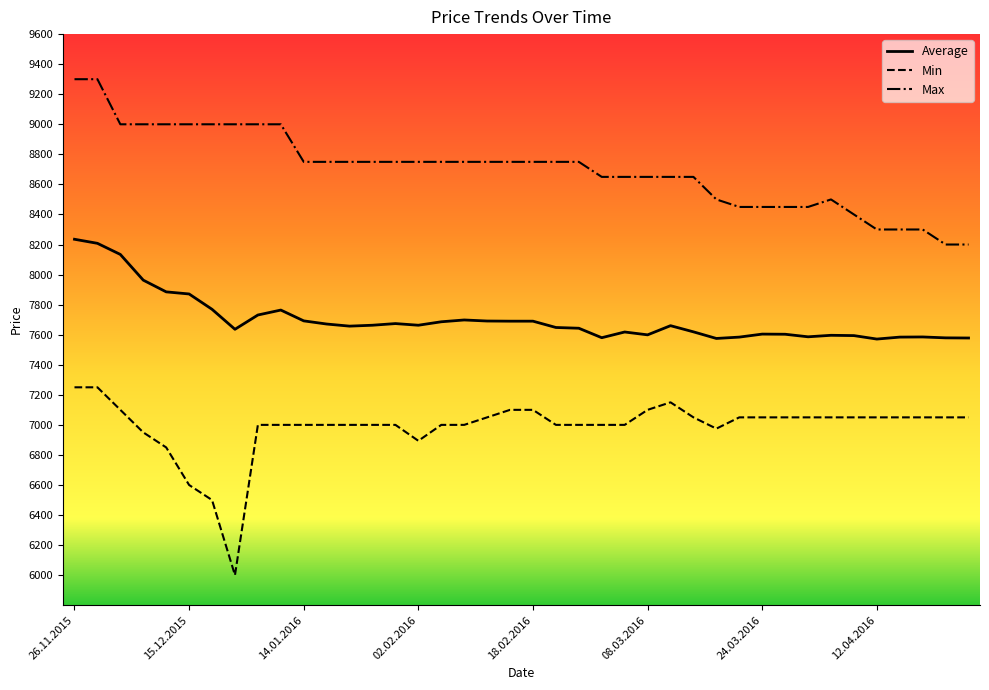

True or false: Average and Max intersect in this chart.

False